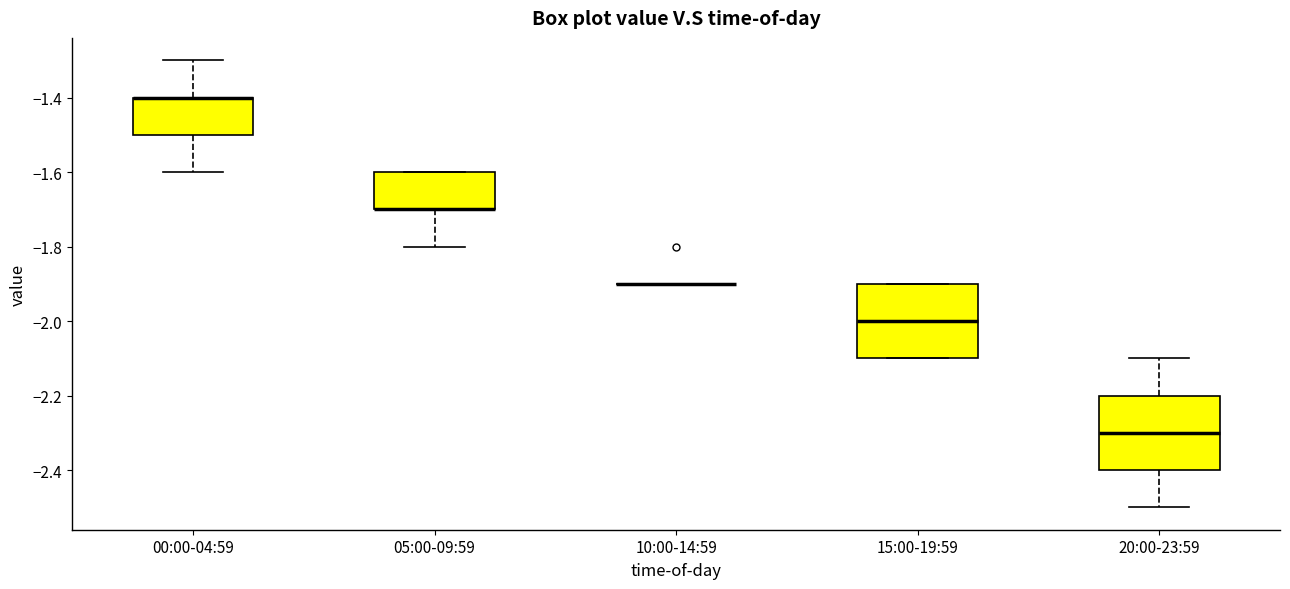

Reading left to right, read every box against the y-axis: the position of its median line, the range the box covers, and the ends of its whiskers. The values are not printed on the chart, so give them approximately, as read against the axis.

00:00-04:59: median -1.4 (drawn on the box's upper edge), box -1.5 to -1.4, whiskers -1.6 to -1.3
05:00-09:59: median -1.7 (drawn on the box's lower edge), box -1.7 to -1.6, whiskers -1.8 to -1.6
10:00-14:59: box collapsed to a line at -1.9, whiskers -1.9 to -1.9
15:00-19:59: median -2.0, box -2.1 to -1.9, whiskers -2.1 to -1.9
20:00-23:59: median -2.3, box -2.4 to -2.2, whiskers -2.5 to -2.1